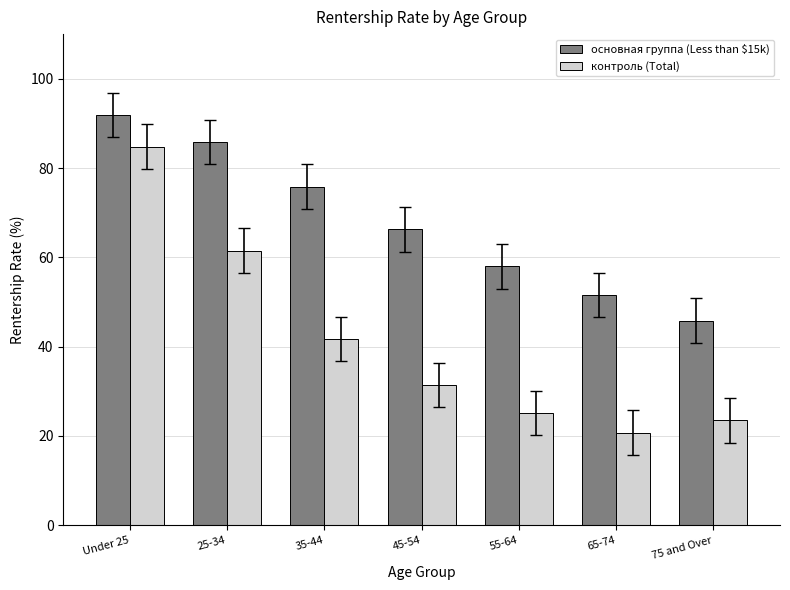

What is the label of the 7th bar from the left?

75 and Over